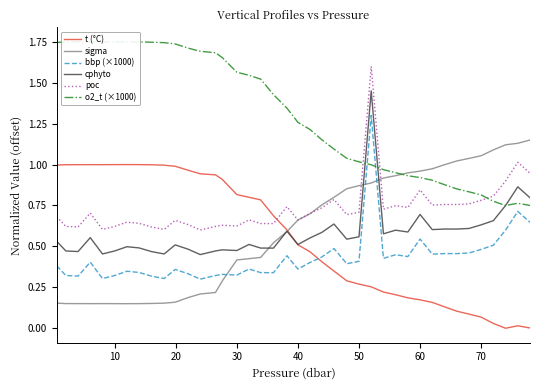

How many lines are shown in the chart?

6